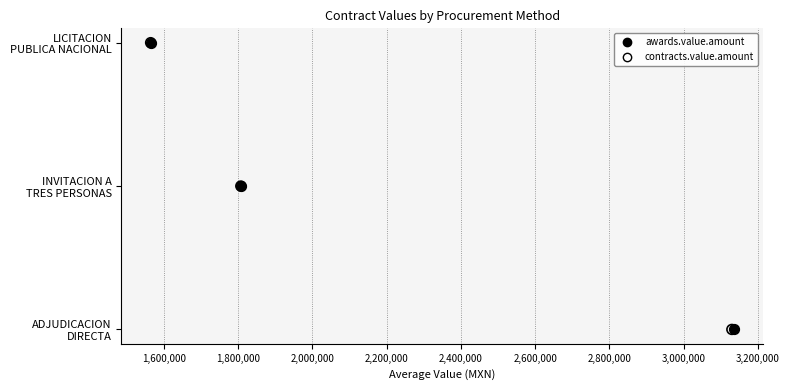

What are all the series names shown in the legend?

awards.value.amount, contracts.value.amount